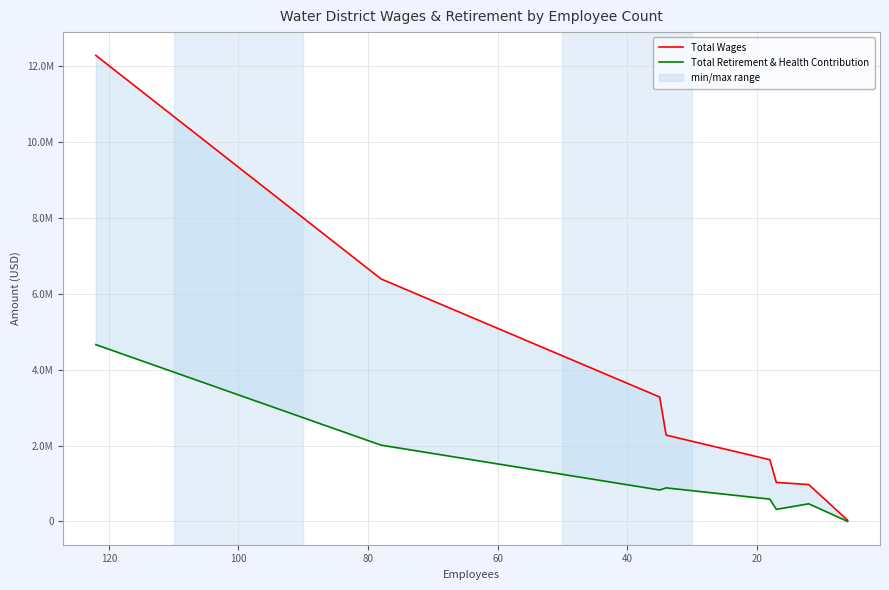

True or false: Total Wages and Total Retirement & Health Contribution intersect in this chart.

False